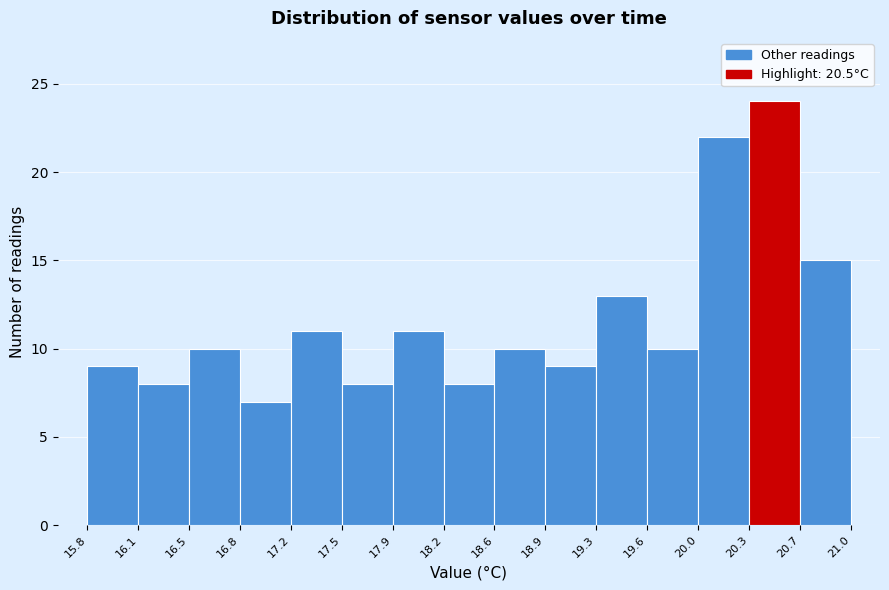

What is the height of the bar covering 20.3 to 20.7 on the x-axis? The values are not printed on the chart, so give them approximately, as read against the axis.

24